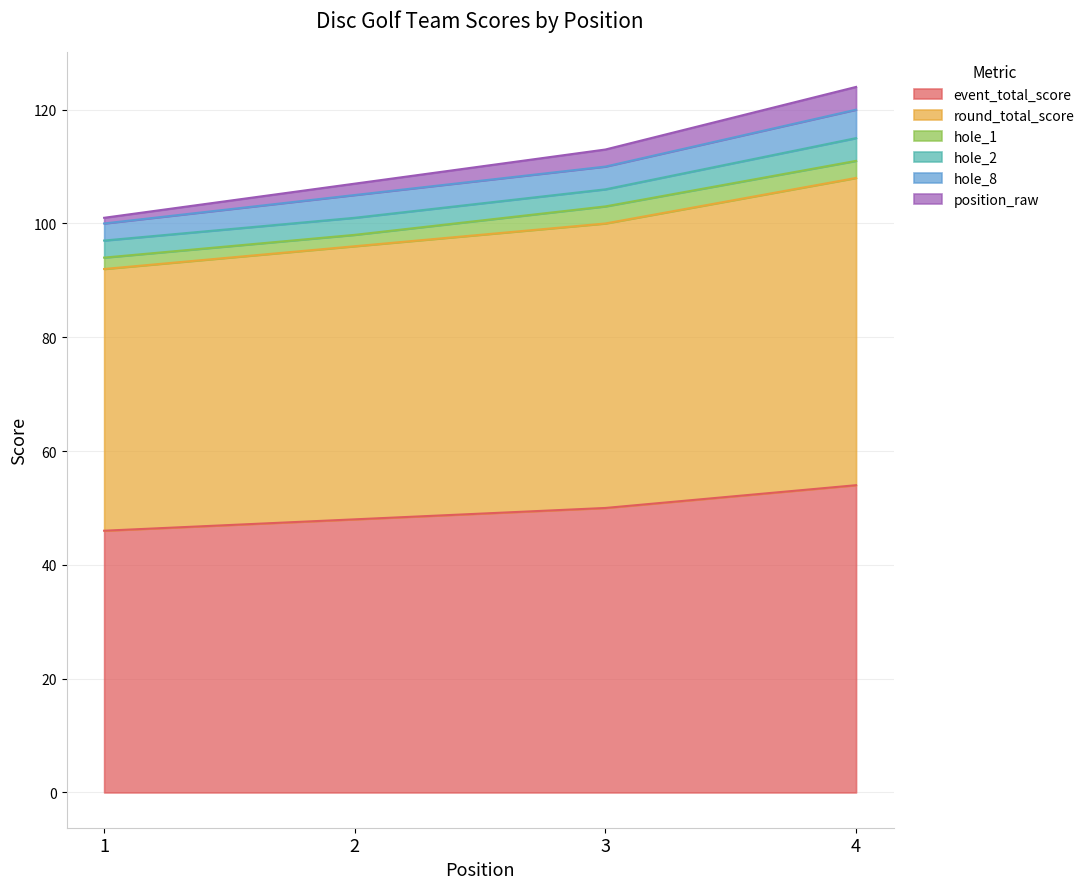

Which category has the lowest value in the round_total_score series?

1